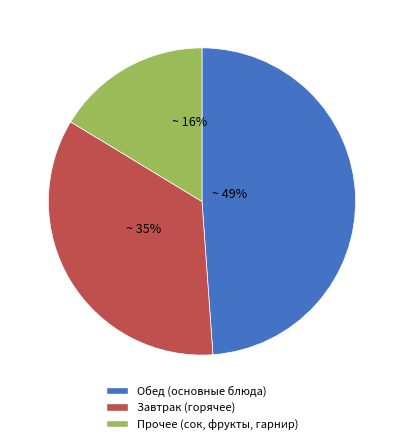

True or false: Завтрак (горячее) accounts for 27% of the total.

False